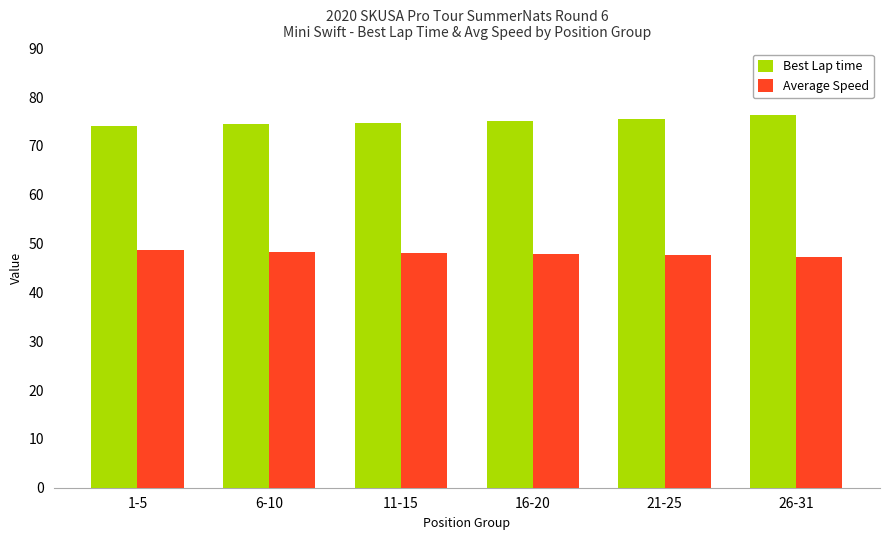

Are the bars grouped side by side (vs. stacked)?

Yes